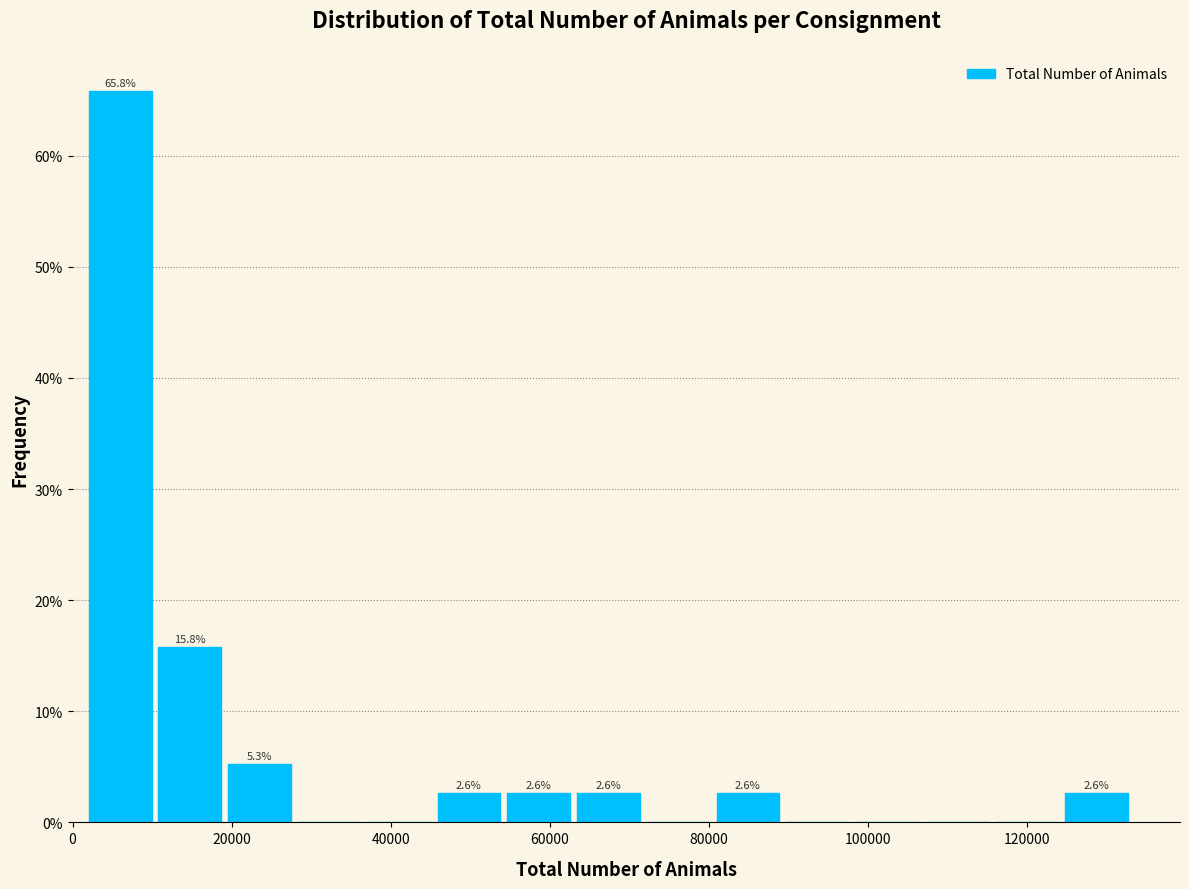

Which range on the x-axis has the tallest bar?

2000 to 10000